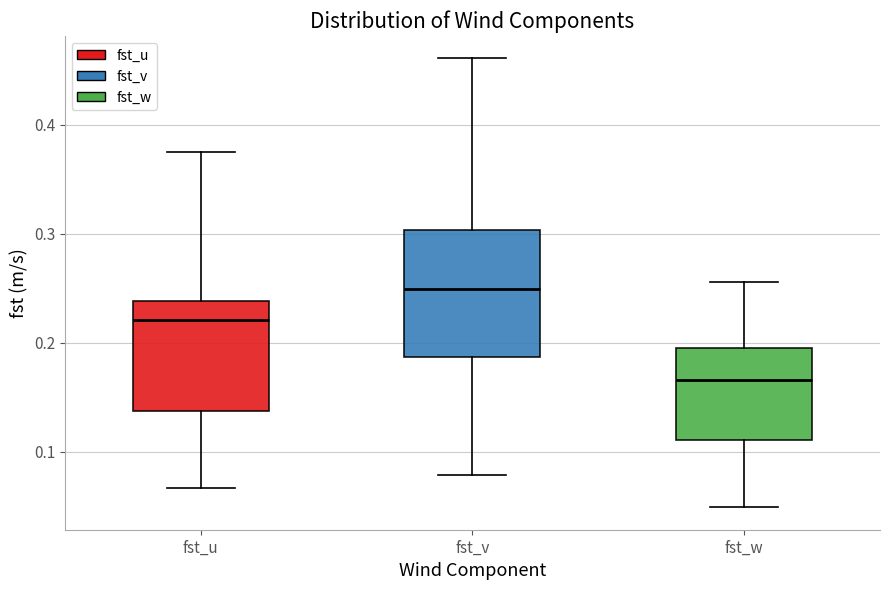

Reading left to right, read every box against the y-axis: the position of its median line, the range the box covers, and the ends of its whiskers. The values are not printed on the chart, so give them approximately, as read against the axis.

fst_u: median 0.22, box 0.14 to 0.24, whiskers 0.07 to 0.37
fst_v: median 0.25, box 0.19 to 0.30, whiskers 0.08 to 0.46
fst_w: median 0.17, box 0.11 to 0.19, whiskers 0.05 to 0.26